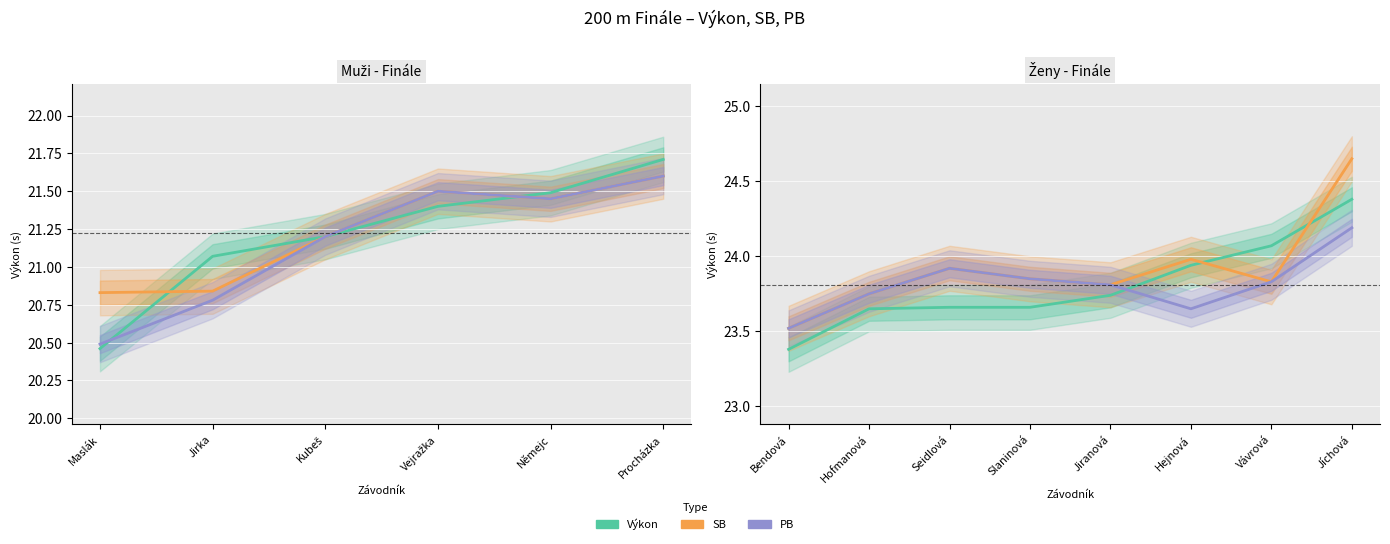

What is the difference between the second highest and second lowest values in the PB series?

0.3